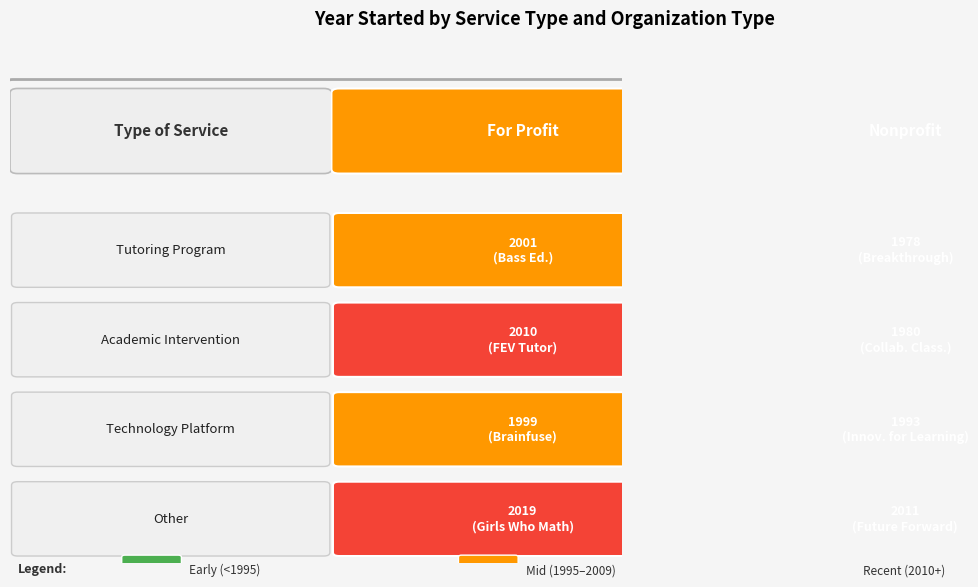

Is it true that Tutoring Program equals 1261 at For Profit?

False